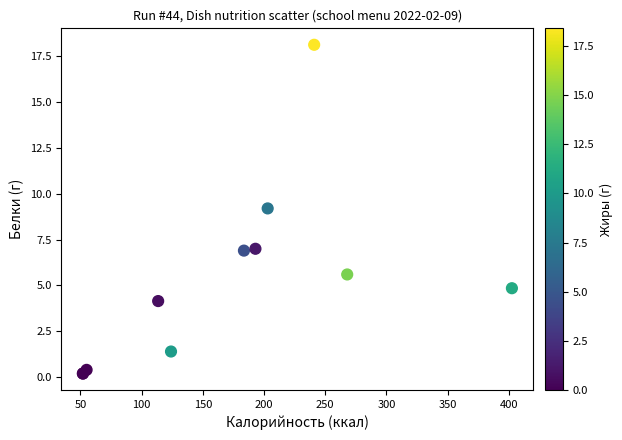

What Y value in the scatter plot is closest to 9?

9.2